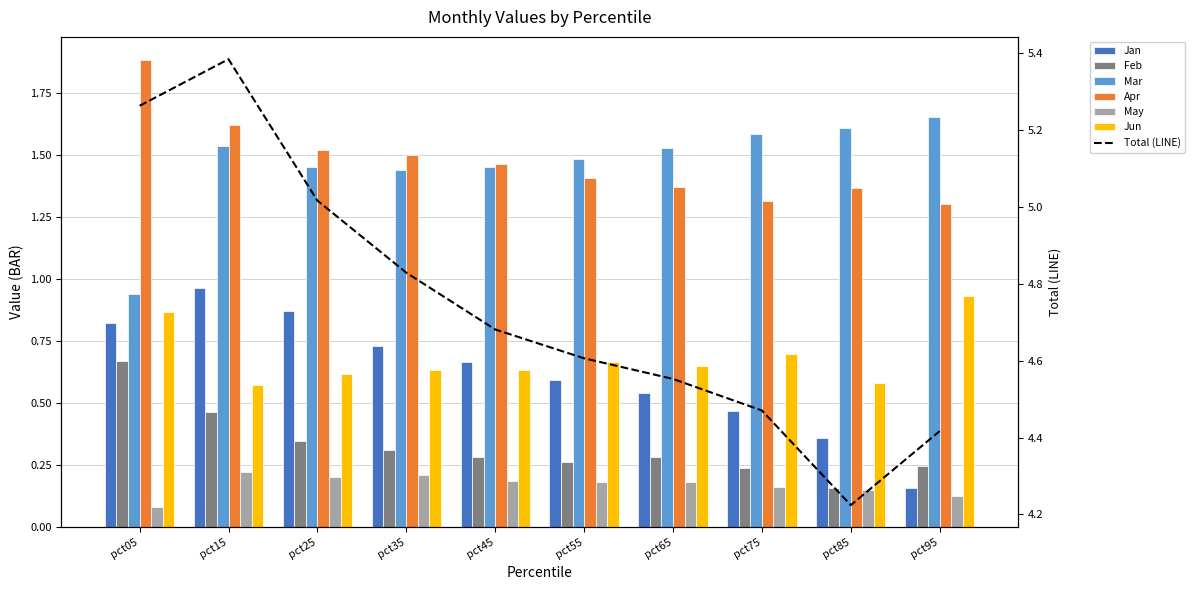

What is the sum of the Feb values at pct35 and pct25?

0.7